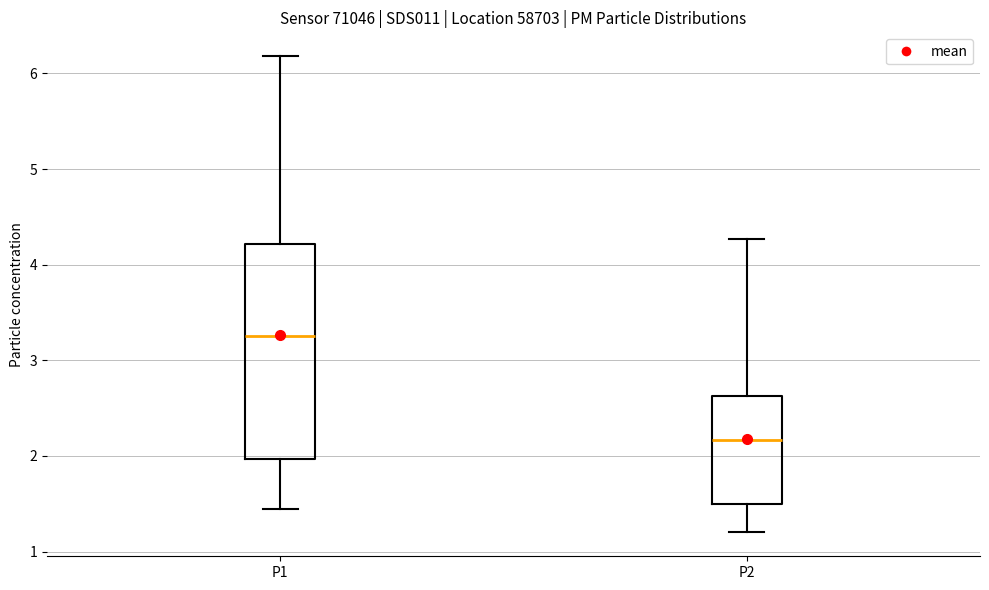

Which box has the highest median line?

P1